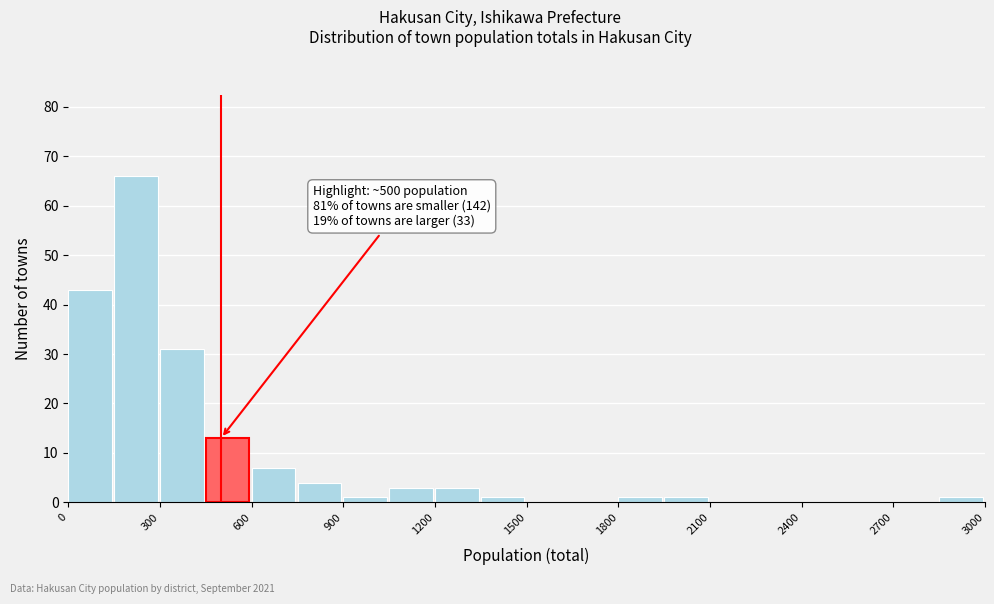

Read against the x-axis, roughly where is the centre of the tallest bar?

200